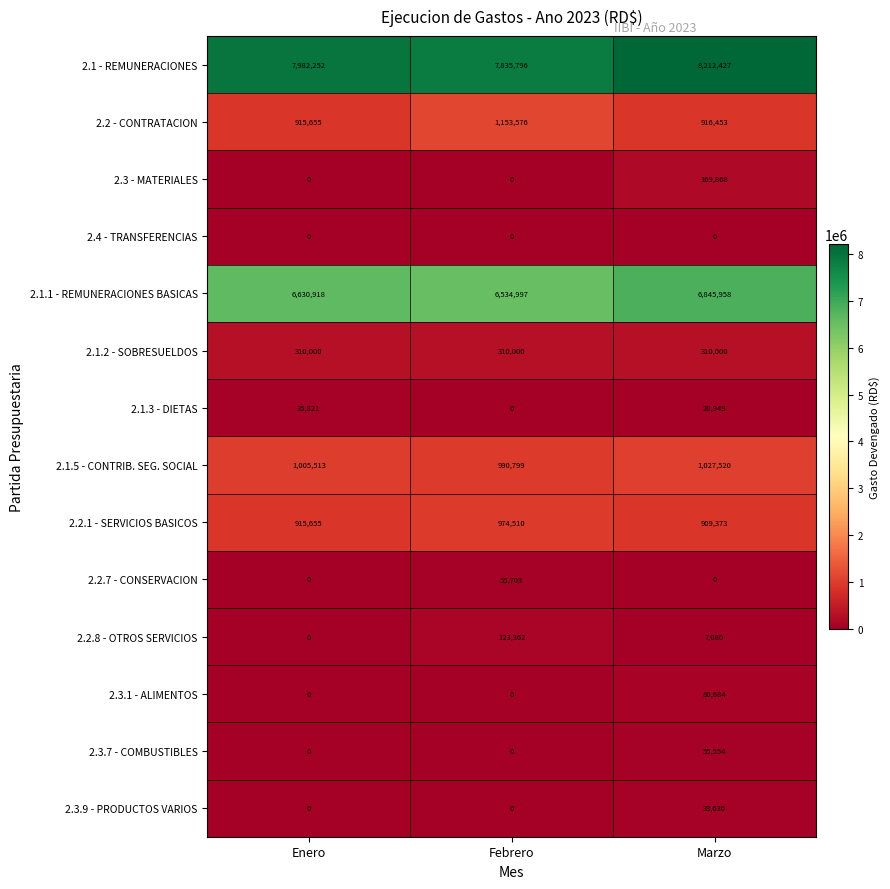

At which label is 2.2.8 - OTROS SERVICIOS closest to 61681?

Marzo